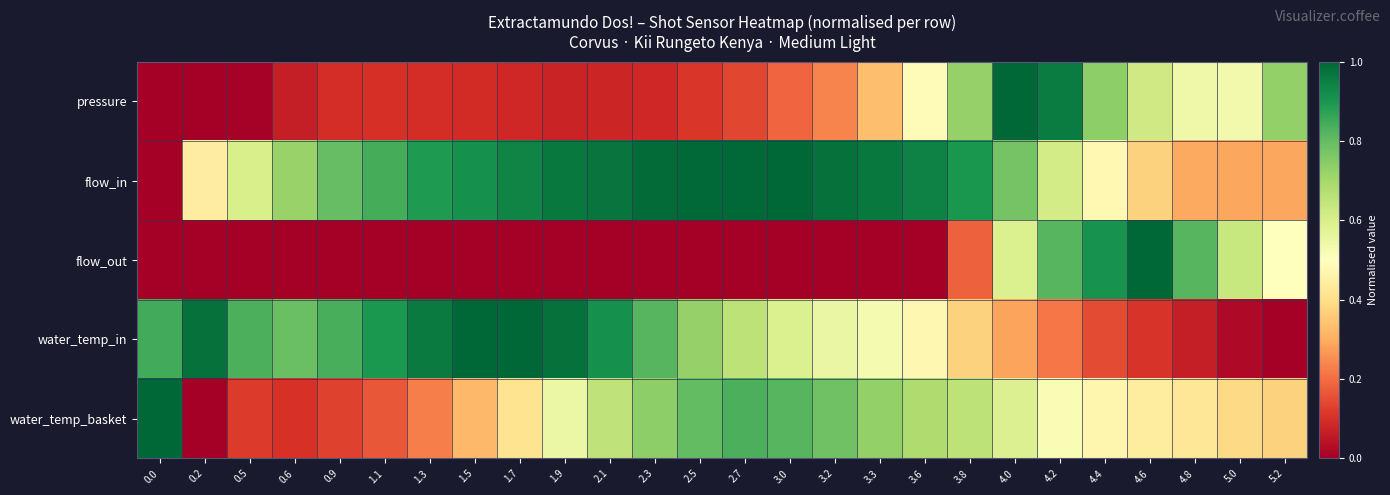

At 1.7, list the series in order from largest to smallest.

water_temp_in, flow_in, water_temp_basket, pressure, flow_out